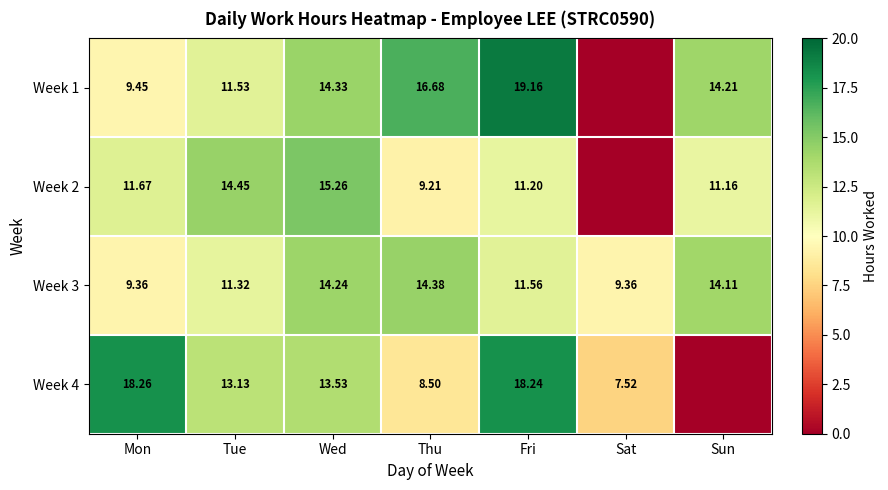

Which category has the highest value in the Week 3 series?

Thu